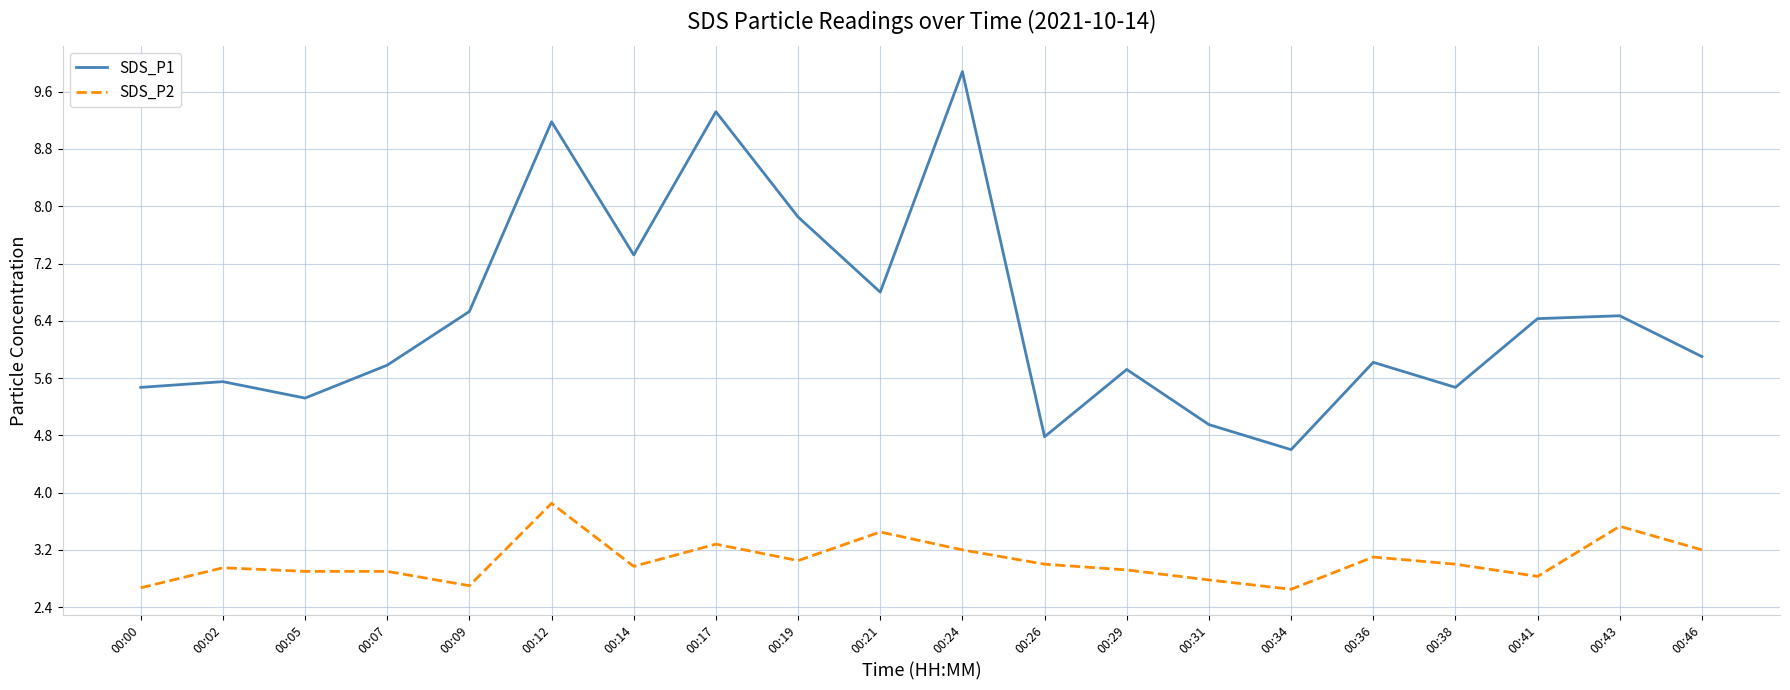

What are all the series names shown in the legend?

SDS_P1, SDS_P2